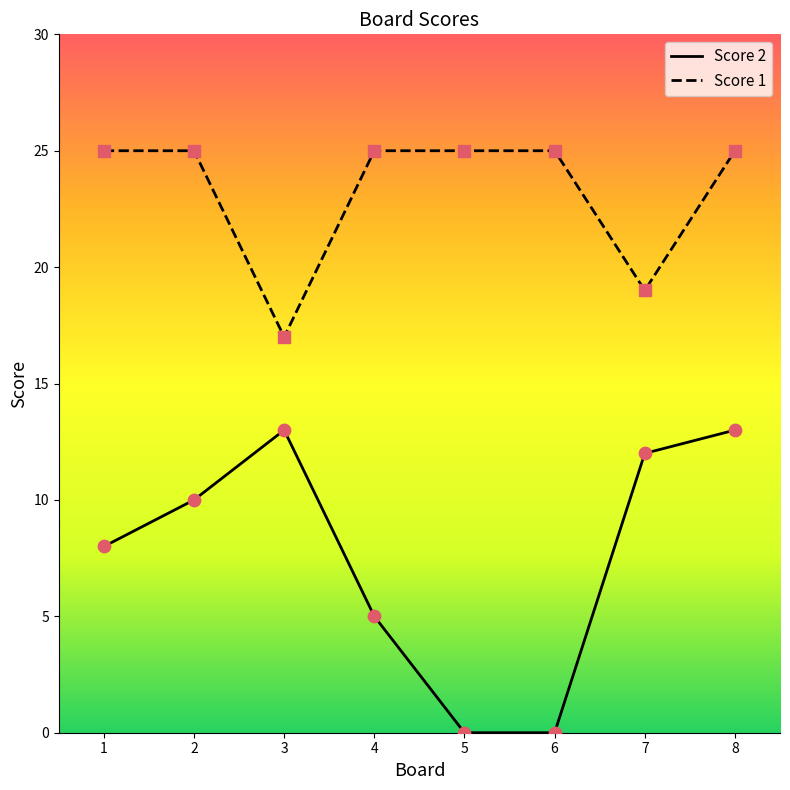

At how many categories does at least one series exceed 1?

8